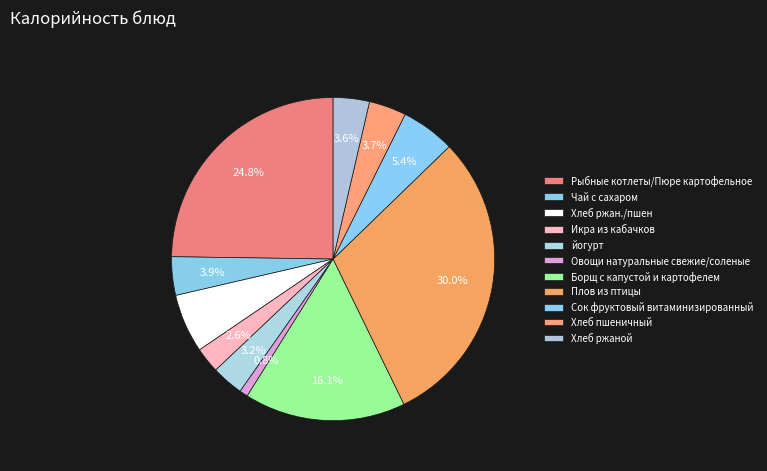

To the nearest percent, what percentage of the pie is Рыбные котлеты/Пюре картофельное?

25%